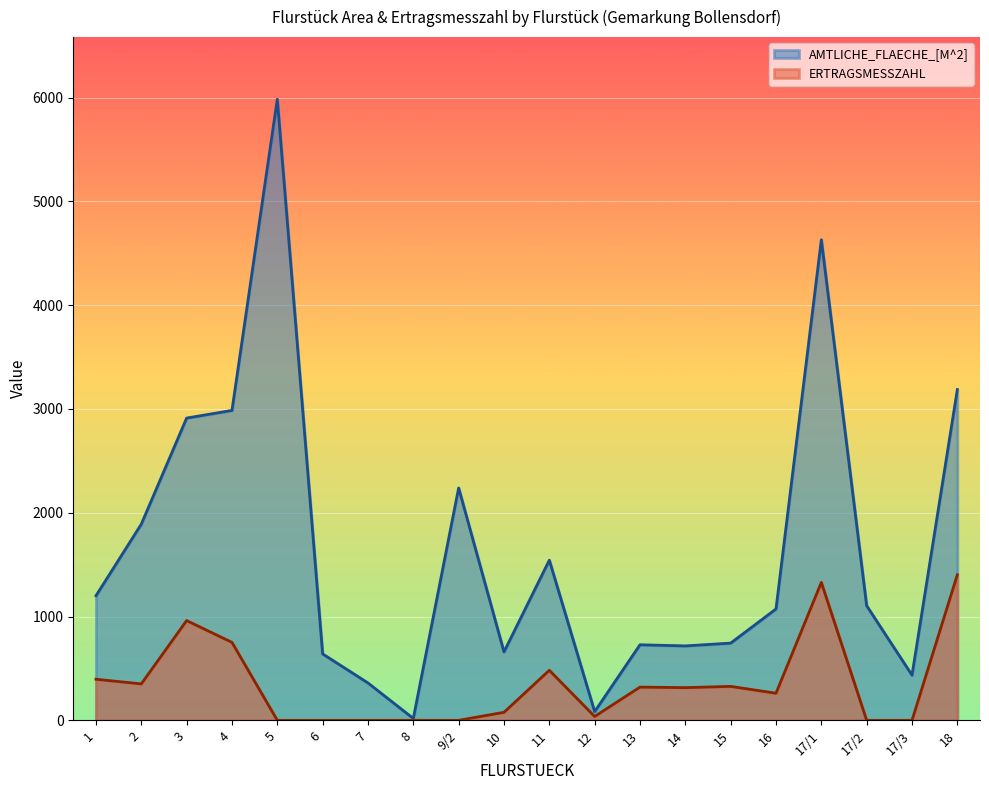

True or false: ERTRAGSMESSZAHL and AMTLICHE_FLAECHE_[M^2] intersect in this chart.

False